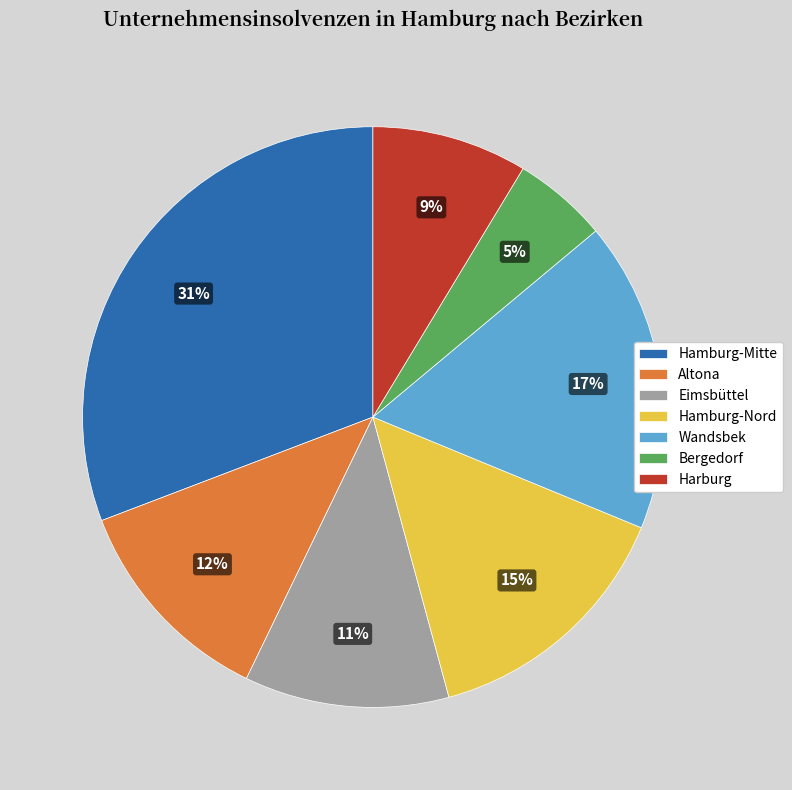

Rank the categories by value from lowest to highest.

Bergedorf, Harburg, Eimsbüttel, Altona, Hamburg-Nord, Wandsbek, Hamburg-Mitte